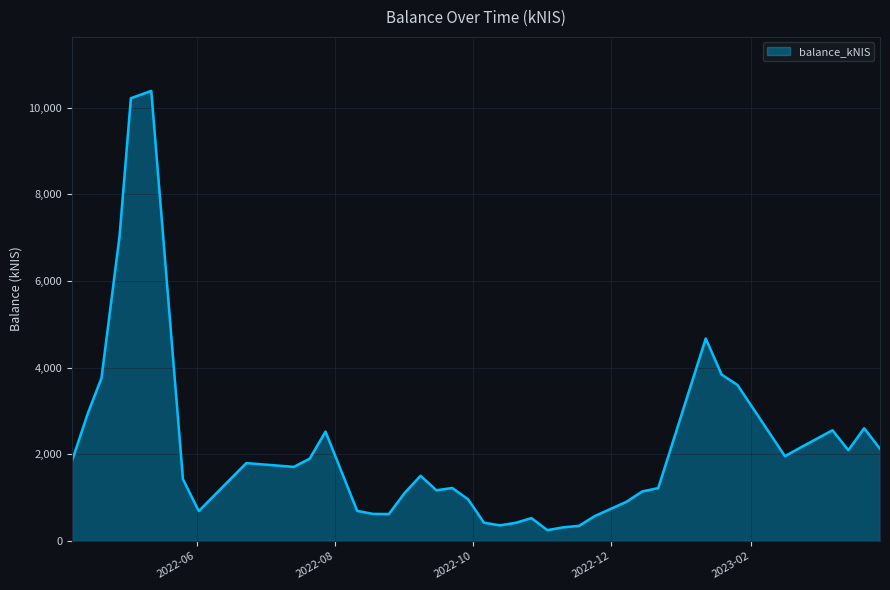

What is the difference between the maximum and minimum values?

10136.6